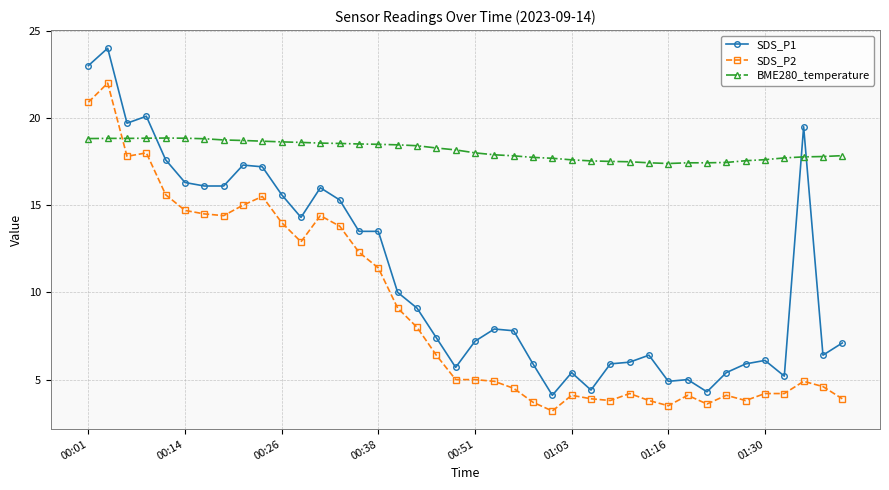

Rank the series by their average value, from highest to lowest.

BME280_temperature, SDS_P1, SDS_P2